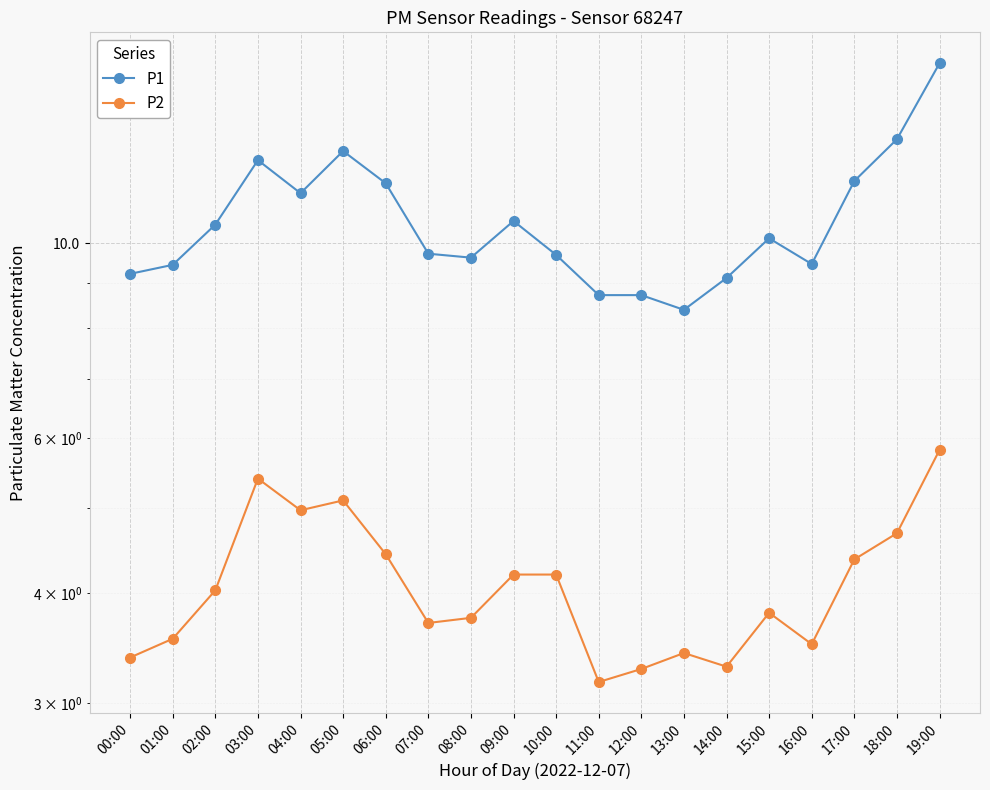

At which category does P2 reach its first local peak?

03:00